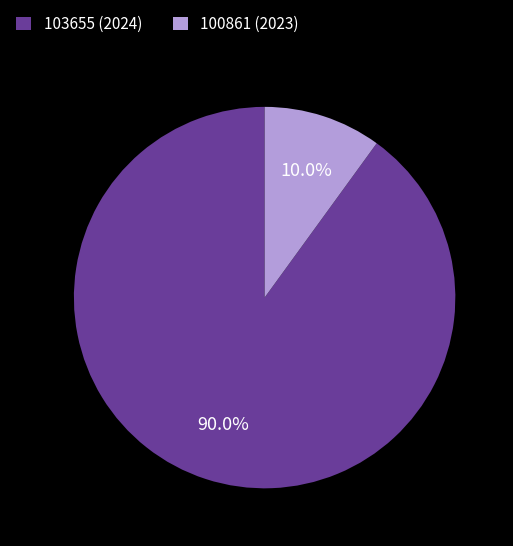

Combined, do 103655 (2024) and 100861 (2023) account for over 50%?

Yes